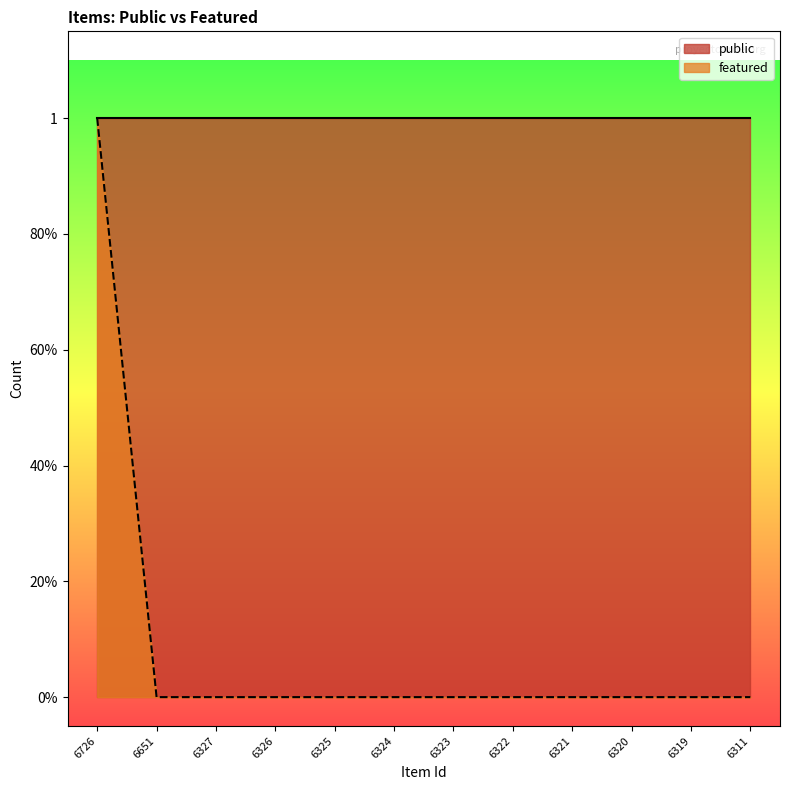

Is it true that the value at 6326 is 0?

True